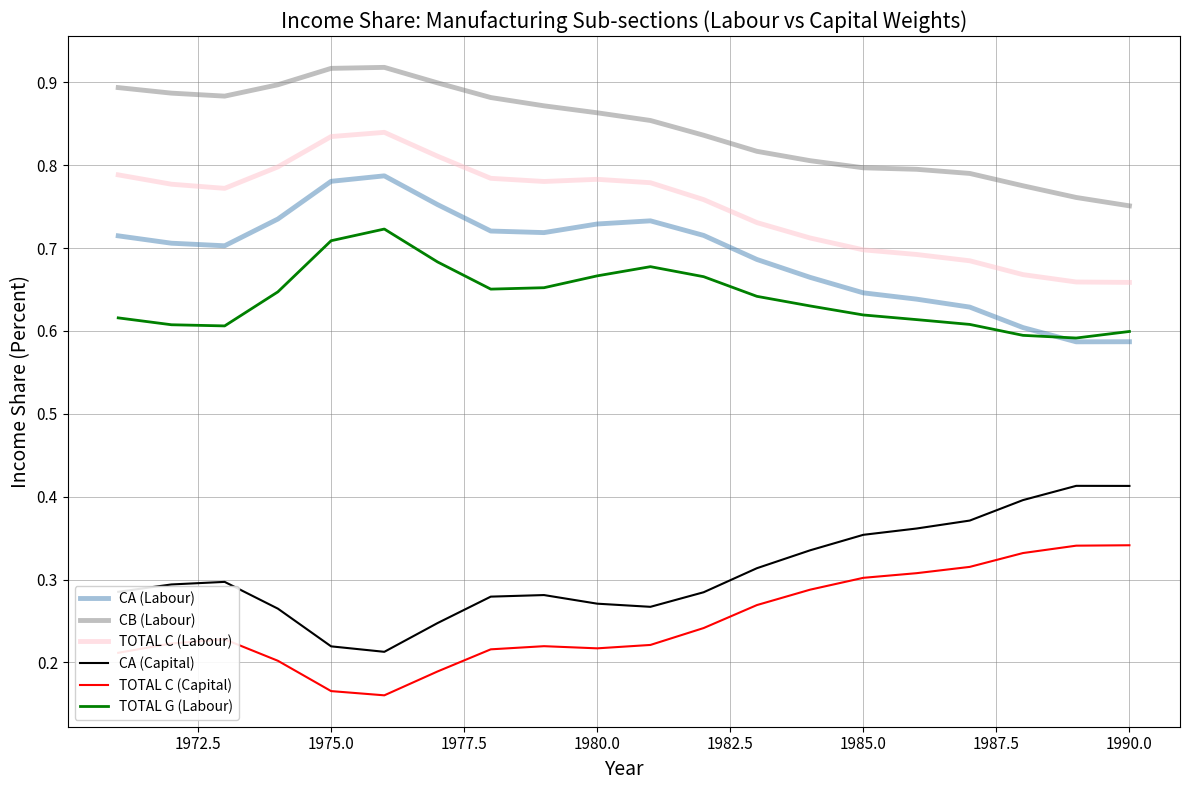

List the series in order of their peak value, highest first.

CB (Labour), TOTAL C (Labour), CA (Labour), TOTAL G (Labour), CA (Capital), TOTAL C (Capital)